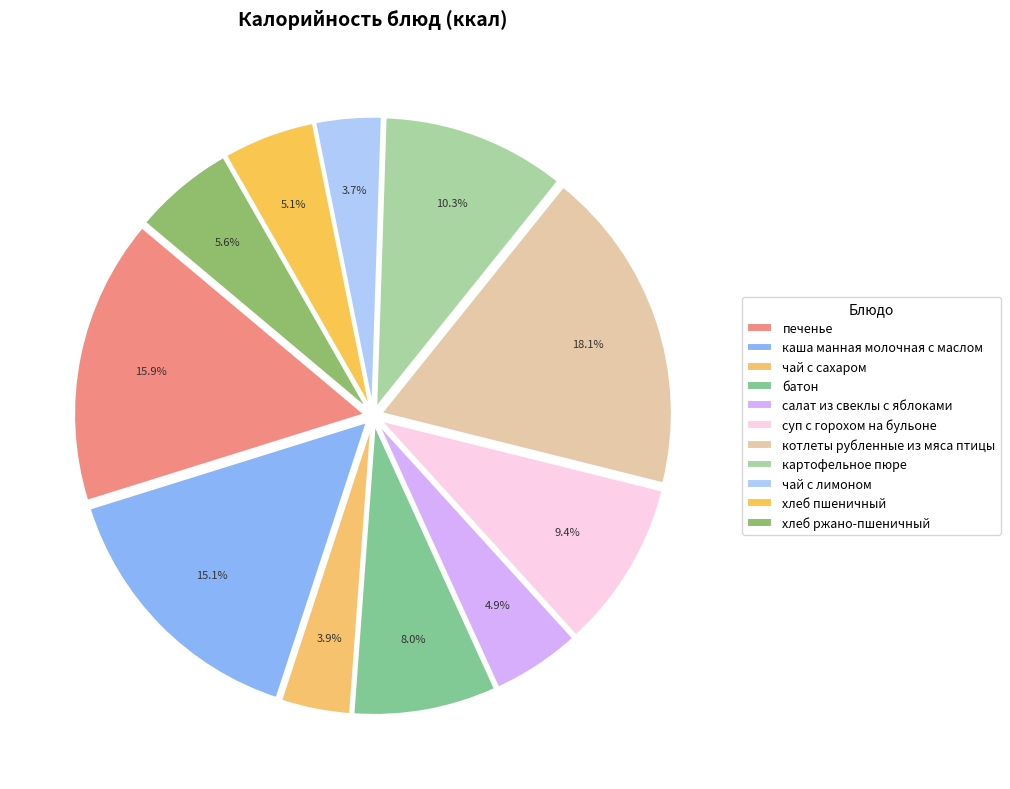

Combined, what portion of the pie is суп с горохом на бульоне and чай с лимоном?

13.0%